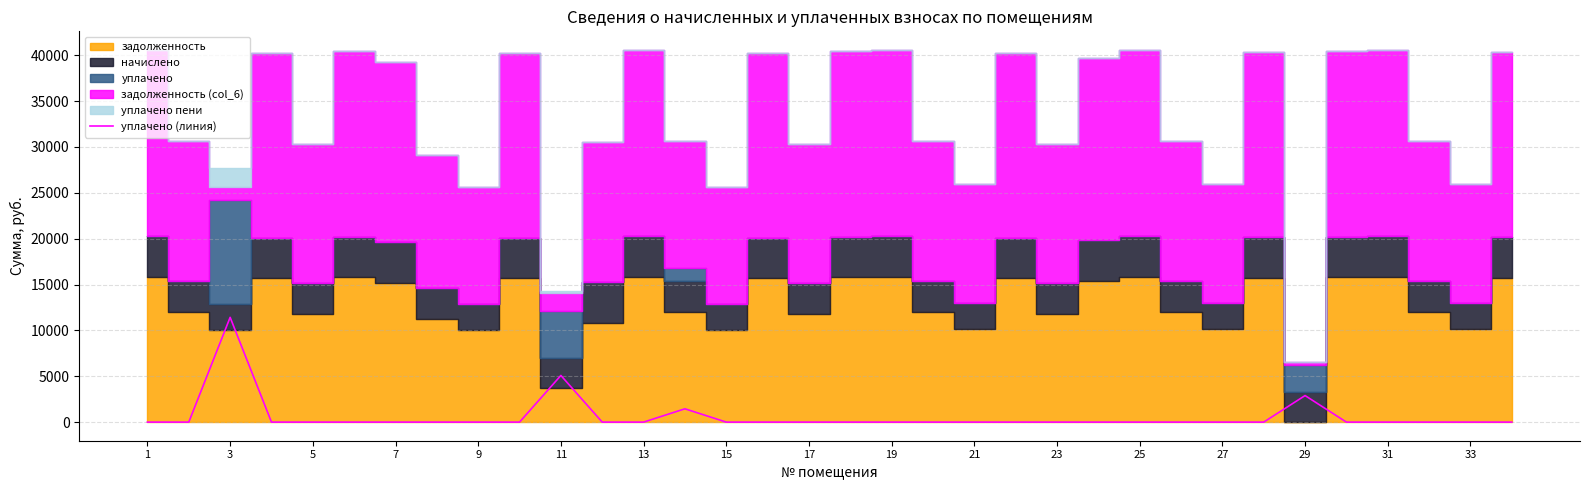

How many points are higher than both their immediate neighbors (excluding endpoints)?

4